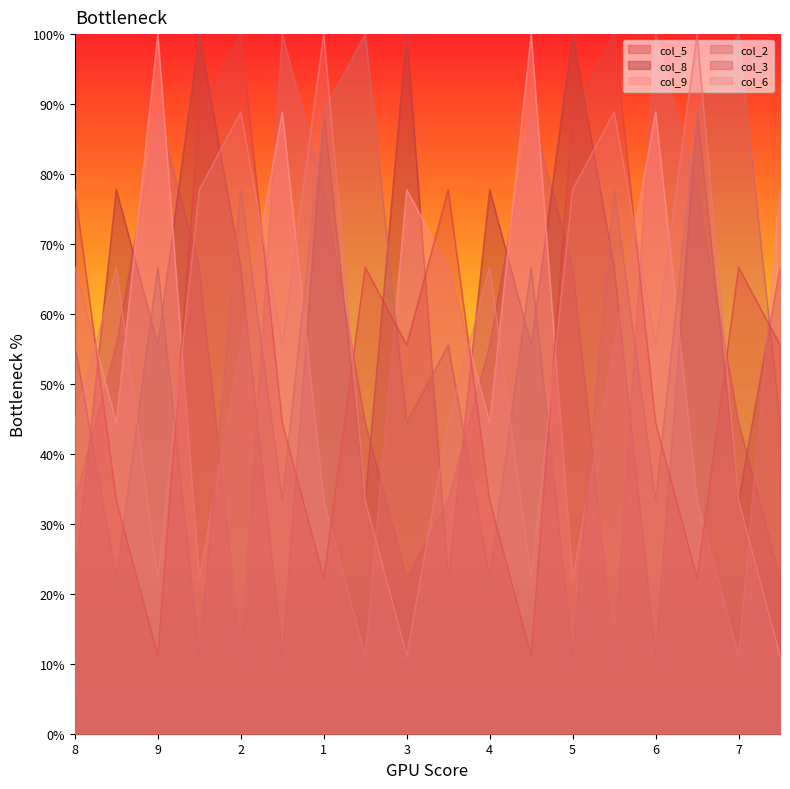

True or false: col_5 has a value of 33.3 at 8.

True